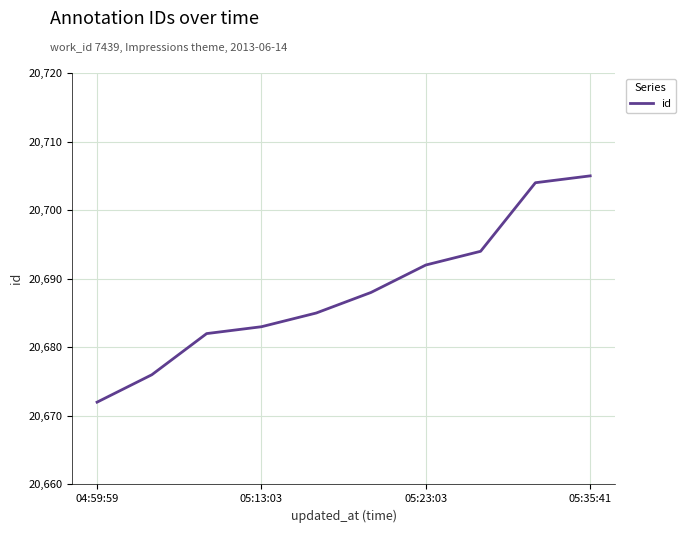

What is the maximum value shown in the chart?

20705